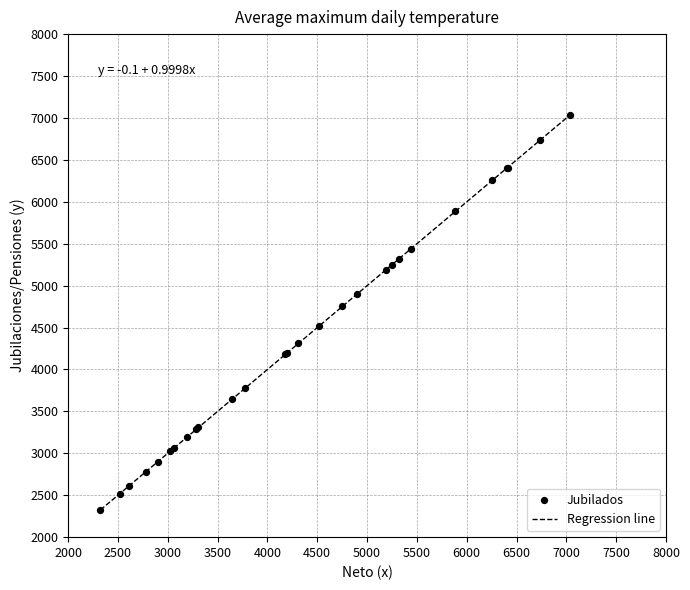

What Y value in the scatter plot is closest to 4681?

4751.4